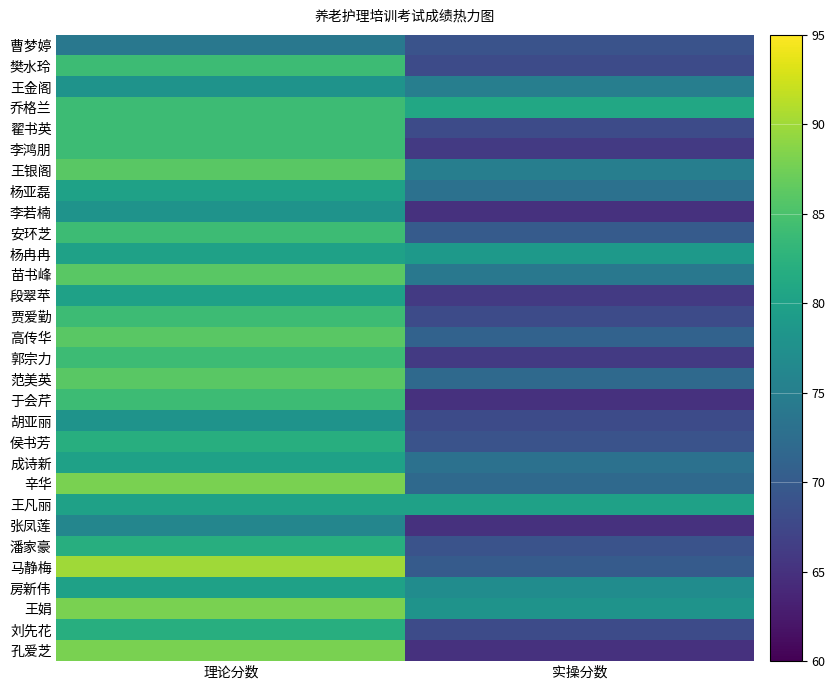

At which category is the sum across all series the highest?

理论分数